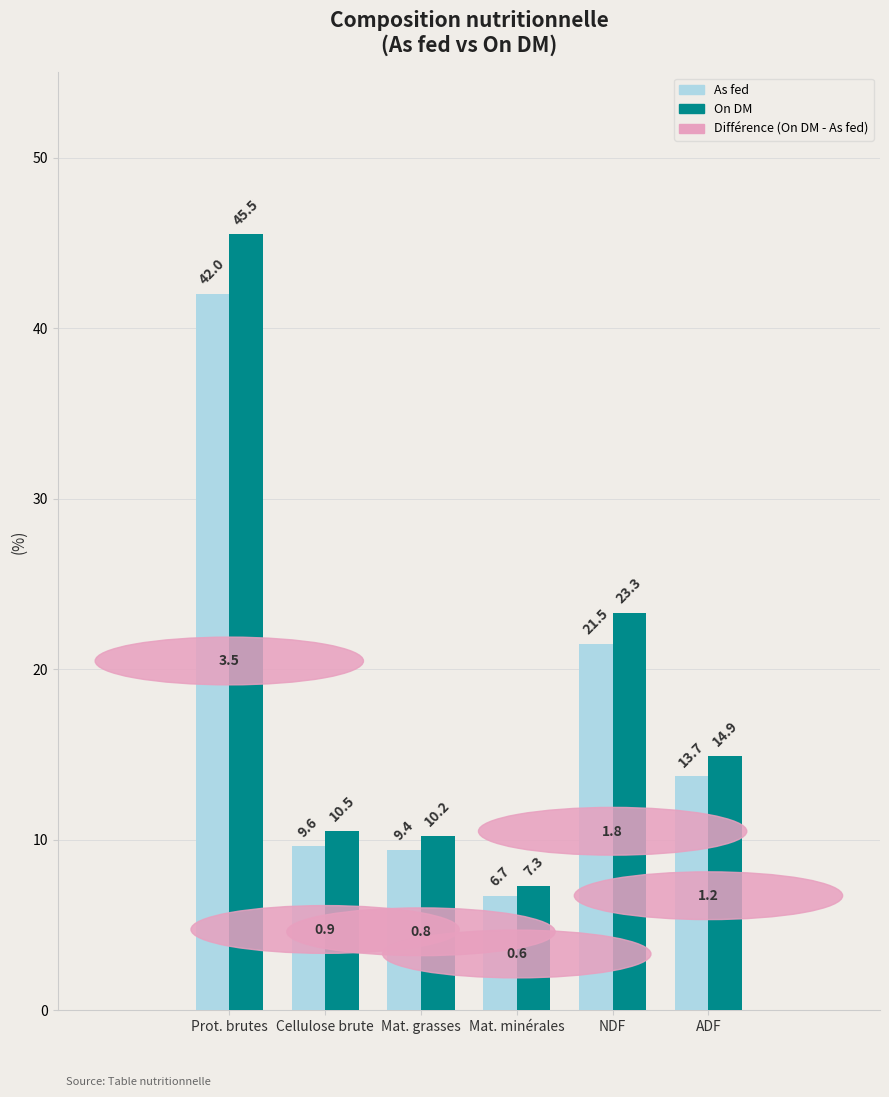

Reading left to right, transcribe all the data shown in this chart.

As fed: Prot. brutes=42.0	Cellulose brute=9.6	Mat. grasses=9.4	Mat. minérales=6.7	NDF=21.5	ADF=13.7
On DM: Prot. brutes=45.5	Cellulose brute=10.5	Mat. grasses=10.2	Mat. minérales=7.3	NDF=23.3	ADF=14.9